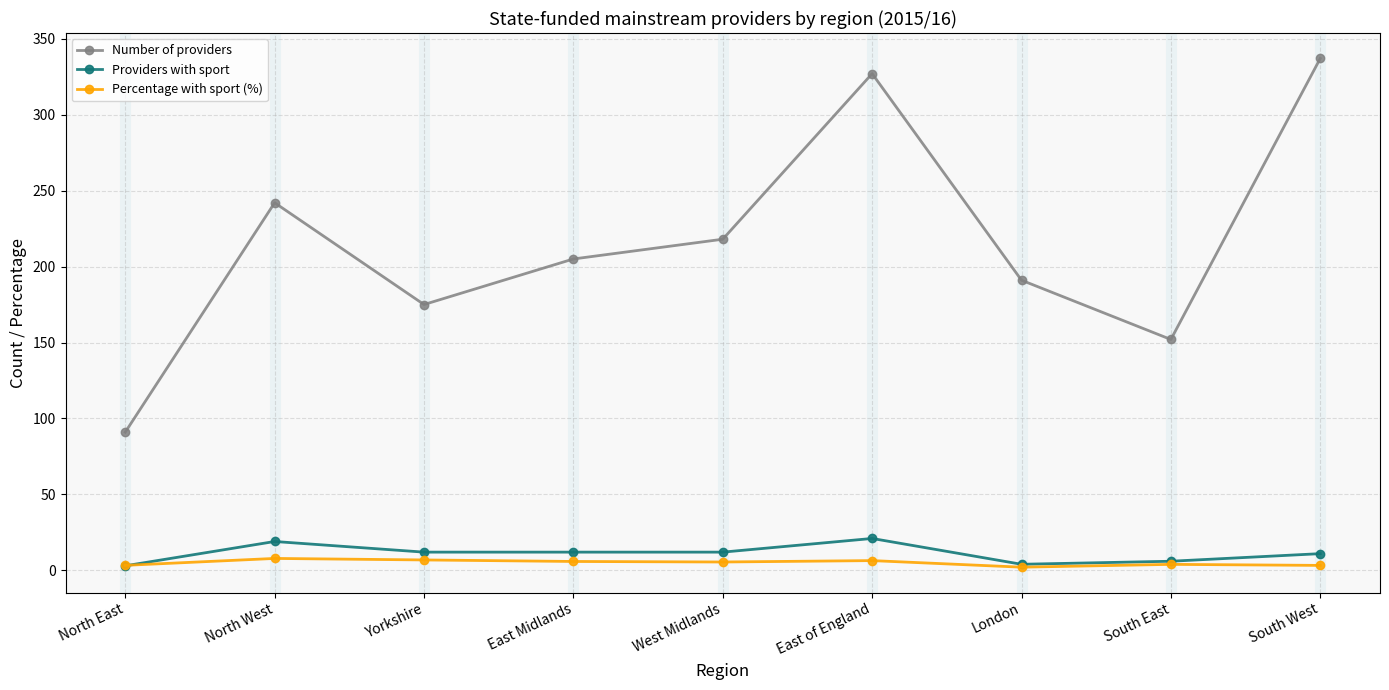

What is the sum of all Percentage with sport (%) values?

45.1